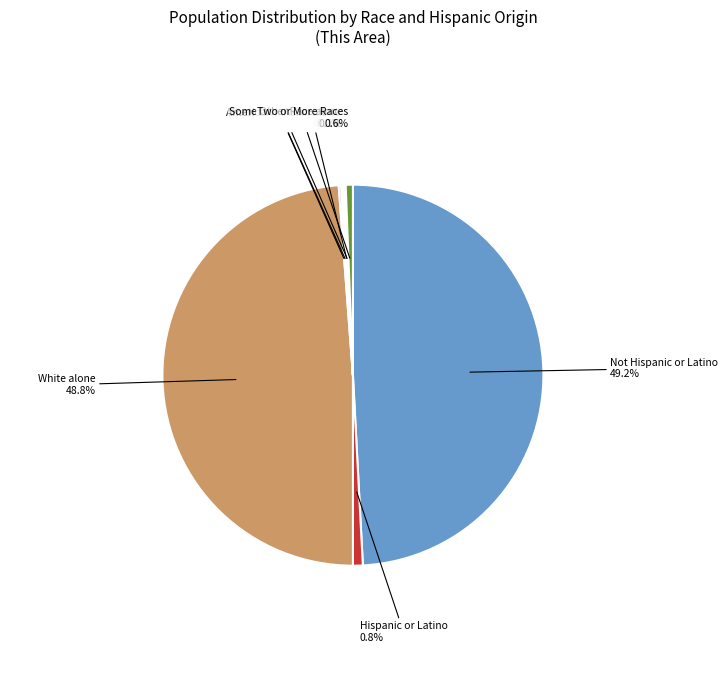

Is there a majority slice in this chart?

No